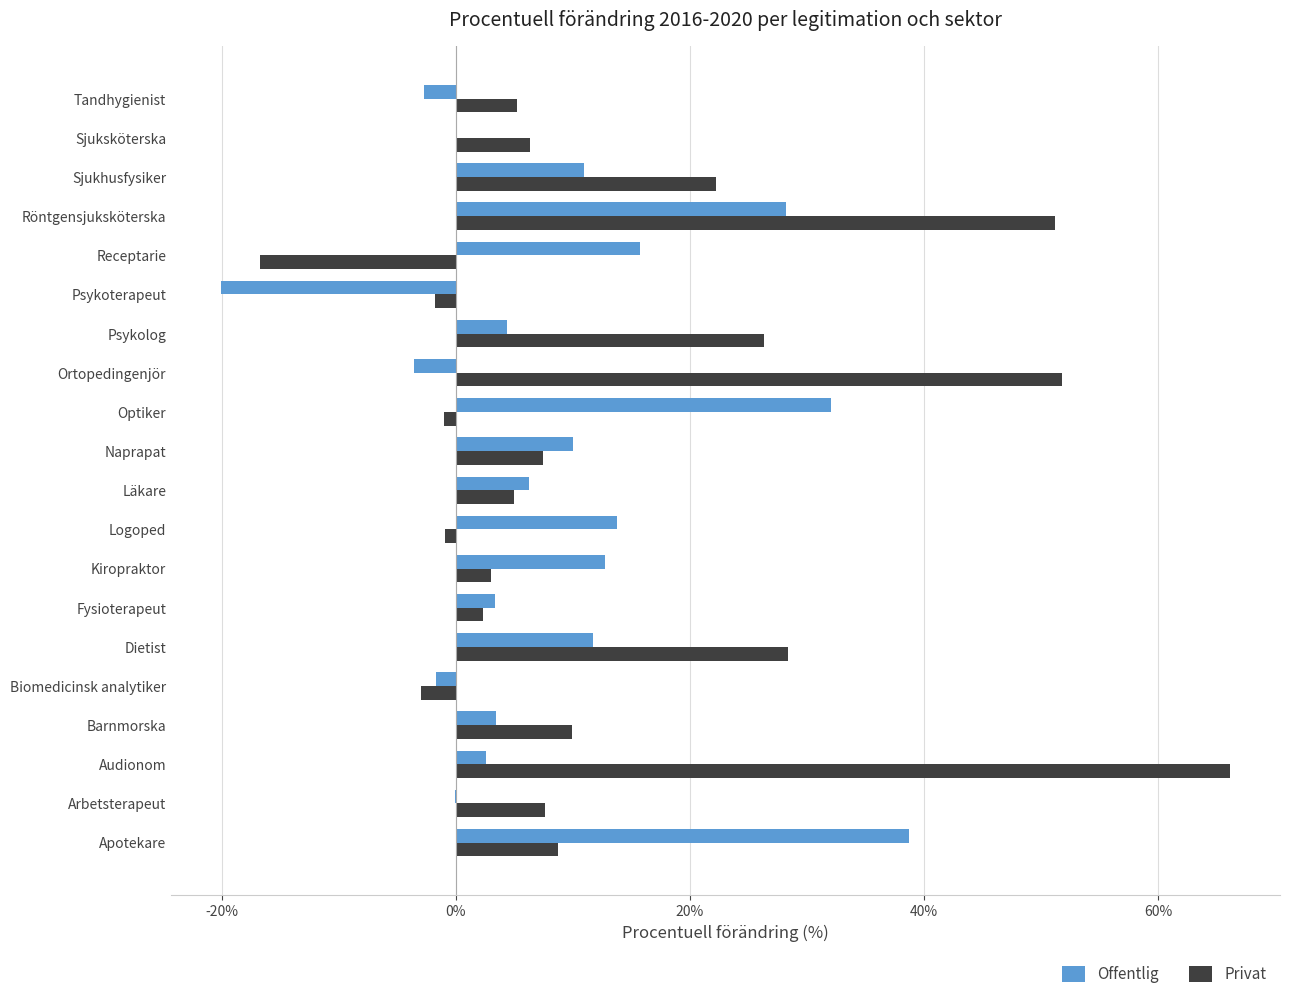

What is the sum of all Offentlig values?

165.7